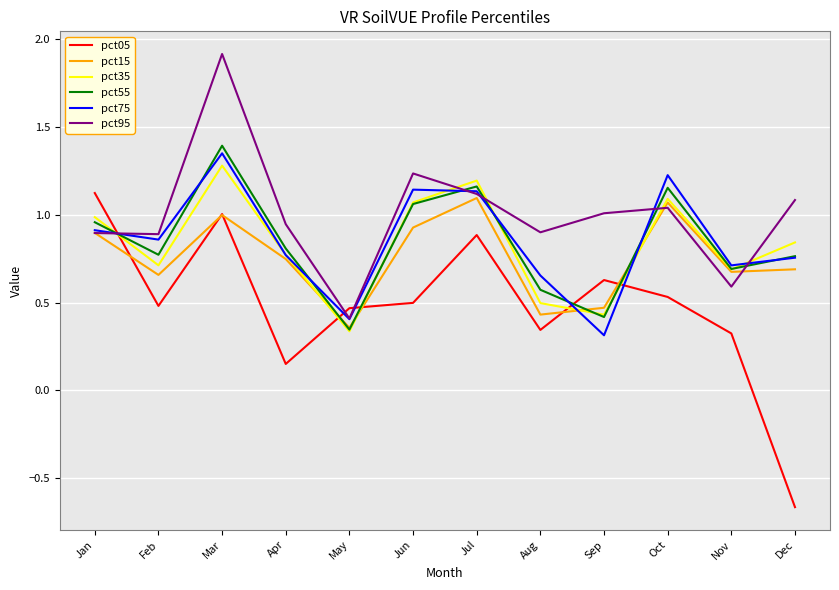

Where is pct55 nearest to the value 0?

May